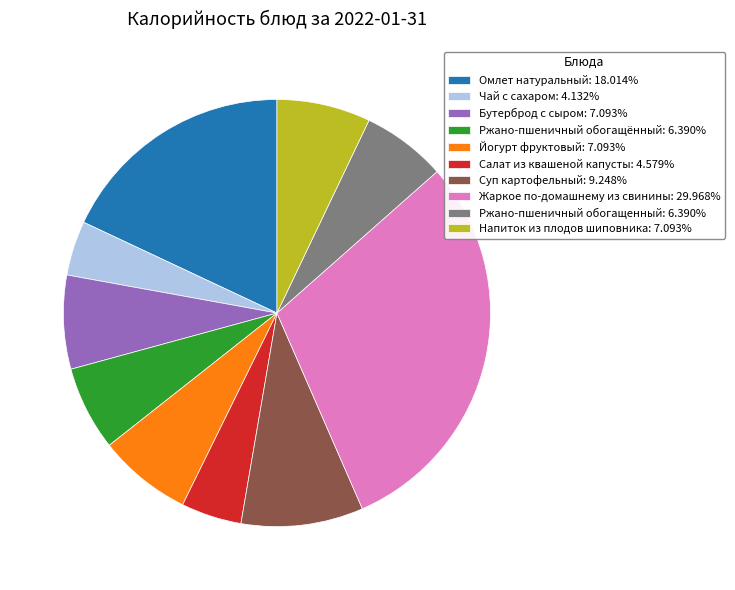

How many slices are in this pie chart?

10